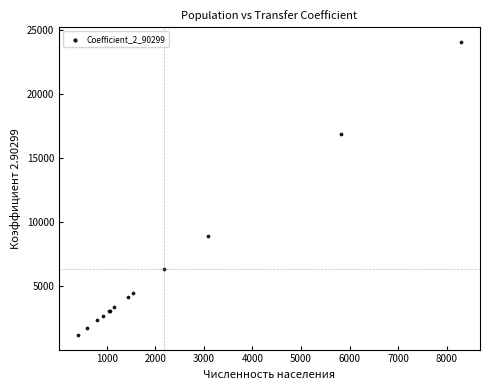

What Y value in the scatter plot is closest to 12629?

8935.4